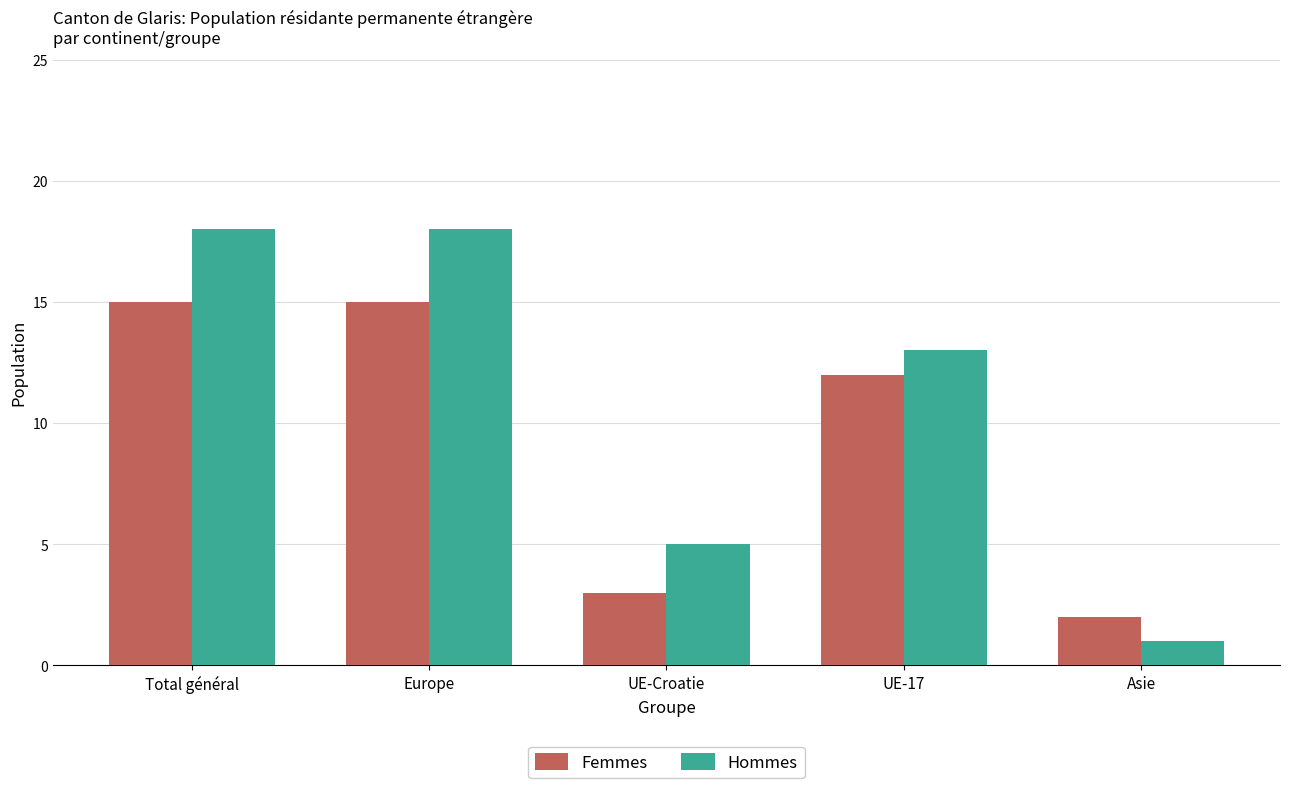

What is the maximum value shown in the chart?

18